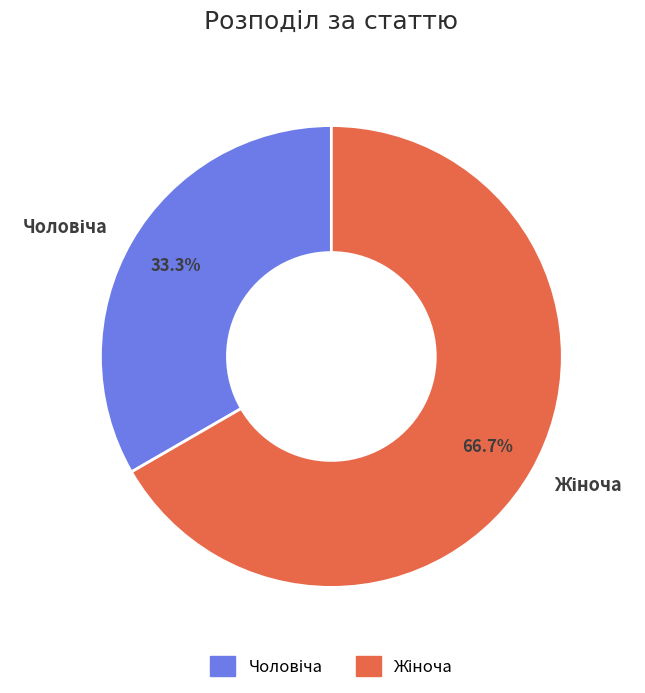

Is there a majority slice in this chart?

Yes